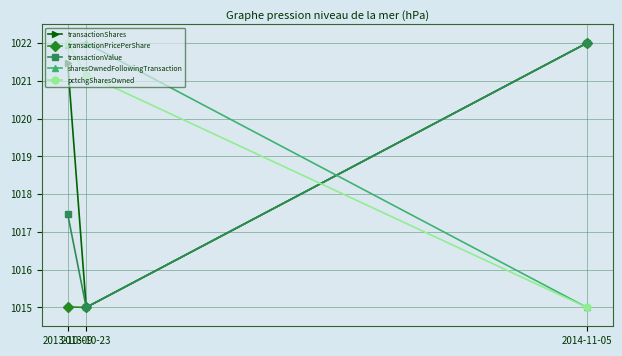

The value of transactionPricePerShare at 2013-10-23 is 235.0. True or false?

False